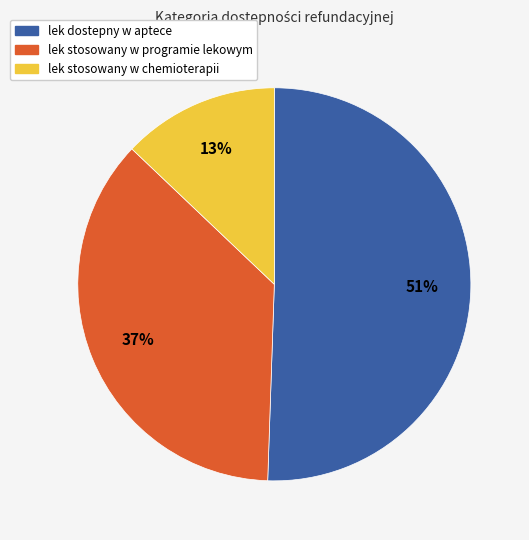

Is it true that lek dostepny w aptece is 36% of the pie?

False